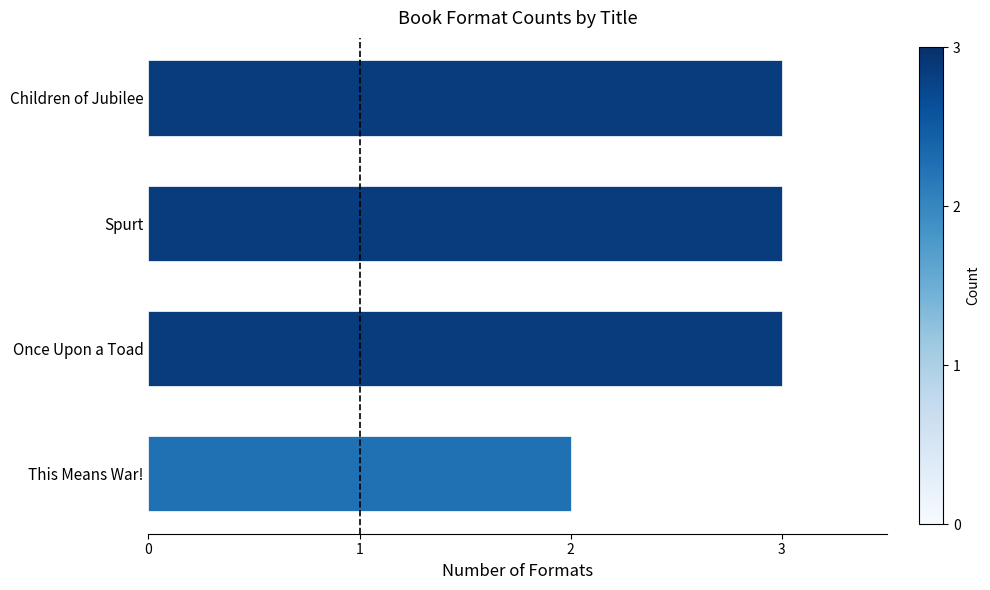

What is the sum of all values?

11